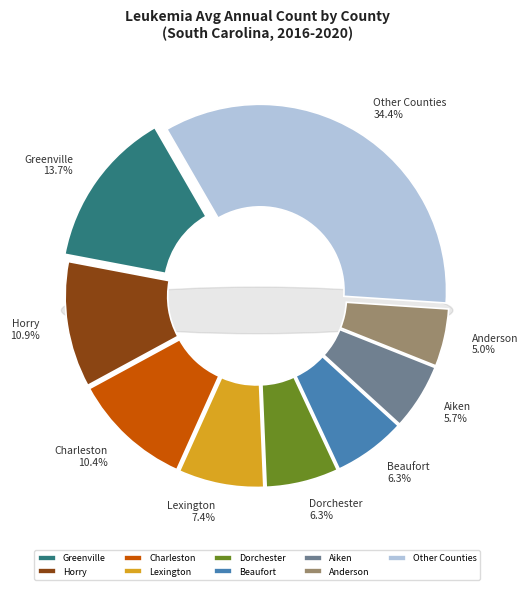

Does any single category account for the majority?

No